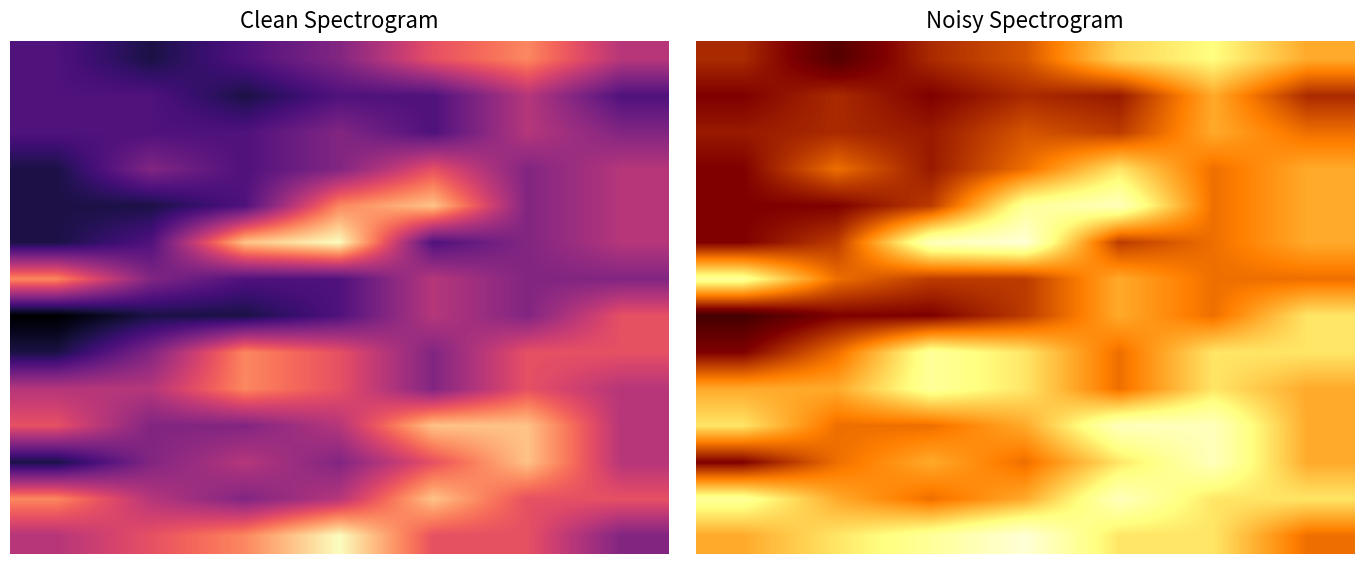

What is the greatest value displayed?

75